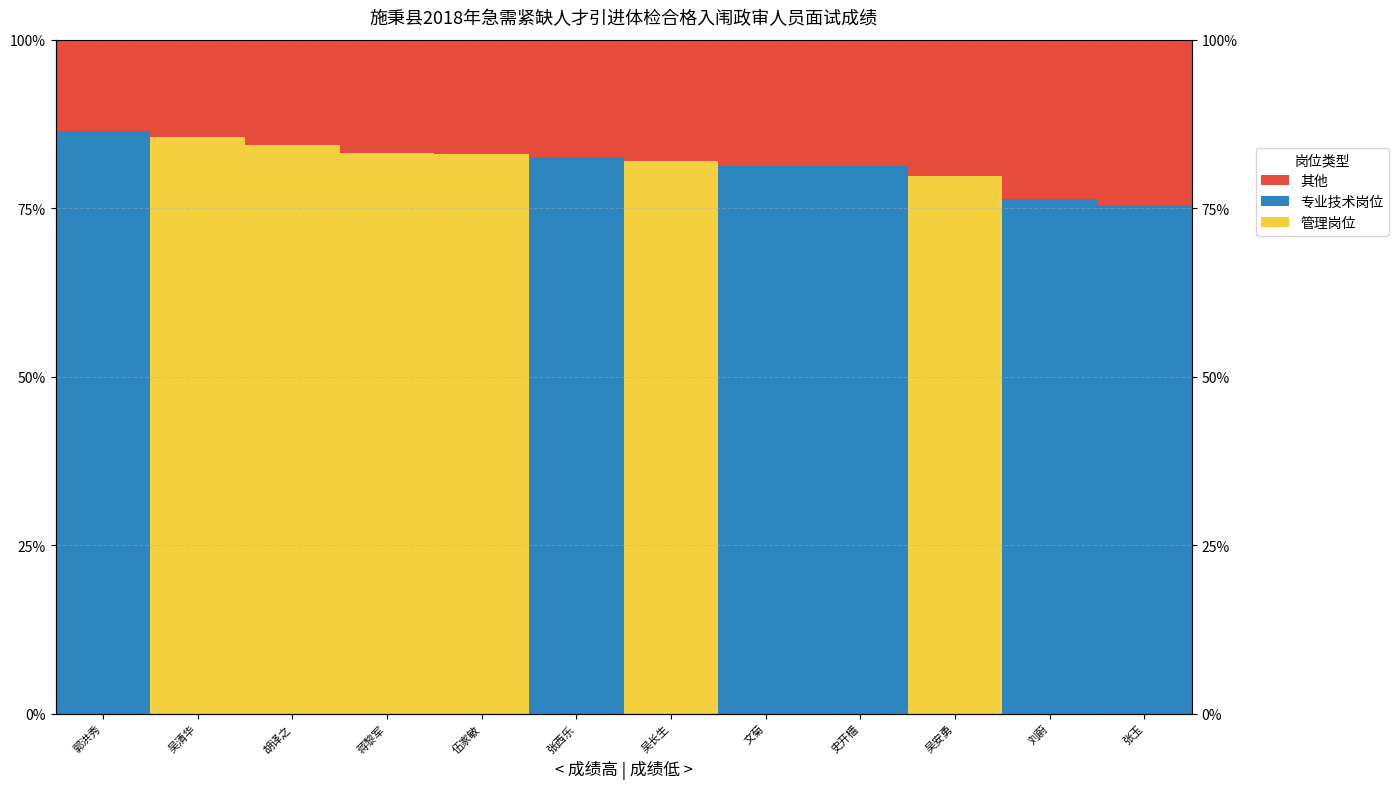

What is the label of the 8th bar from the right?

伍家敏